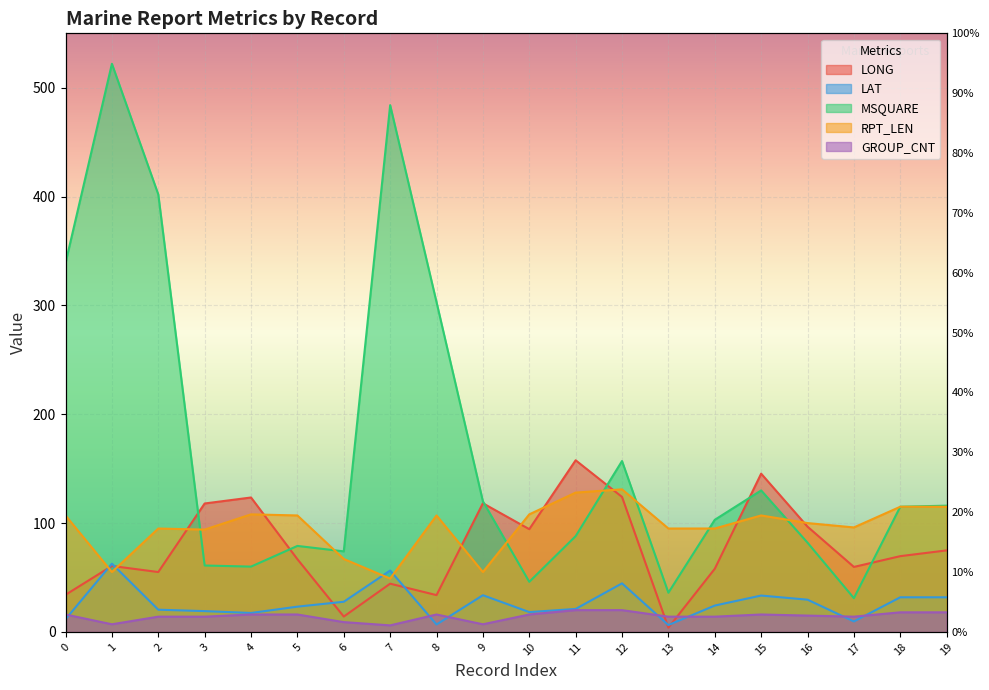

What is the sum of the LONG values at 9 and 5?

185.0